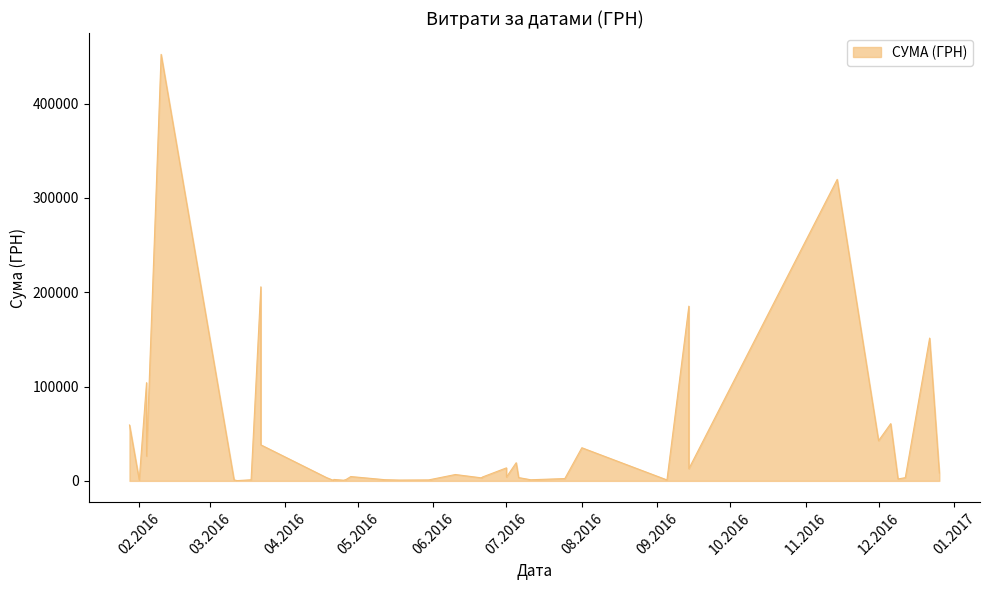

True or false: the data shows 250.0 at 12.03.2016.

True